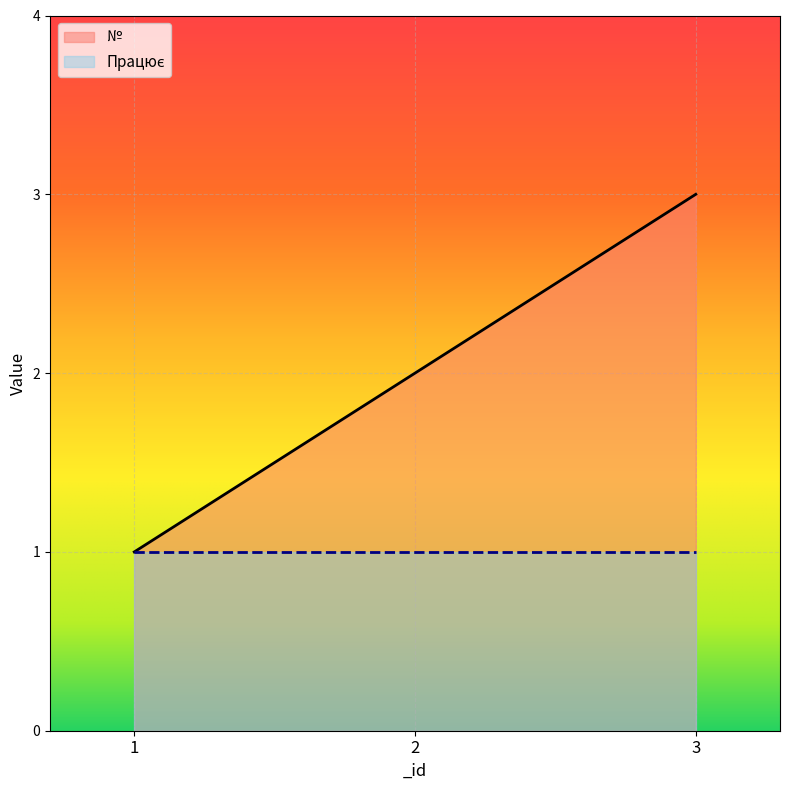

True or false: the data shows 0 at 1.

False